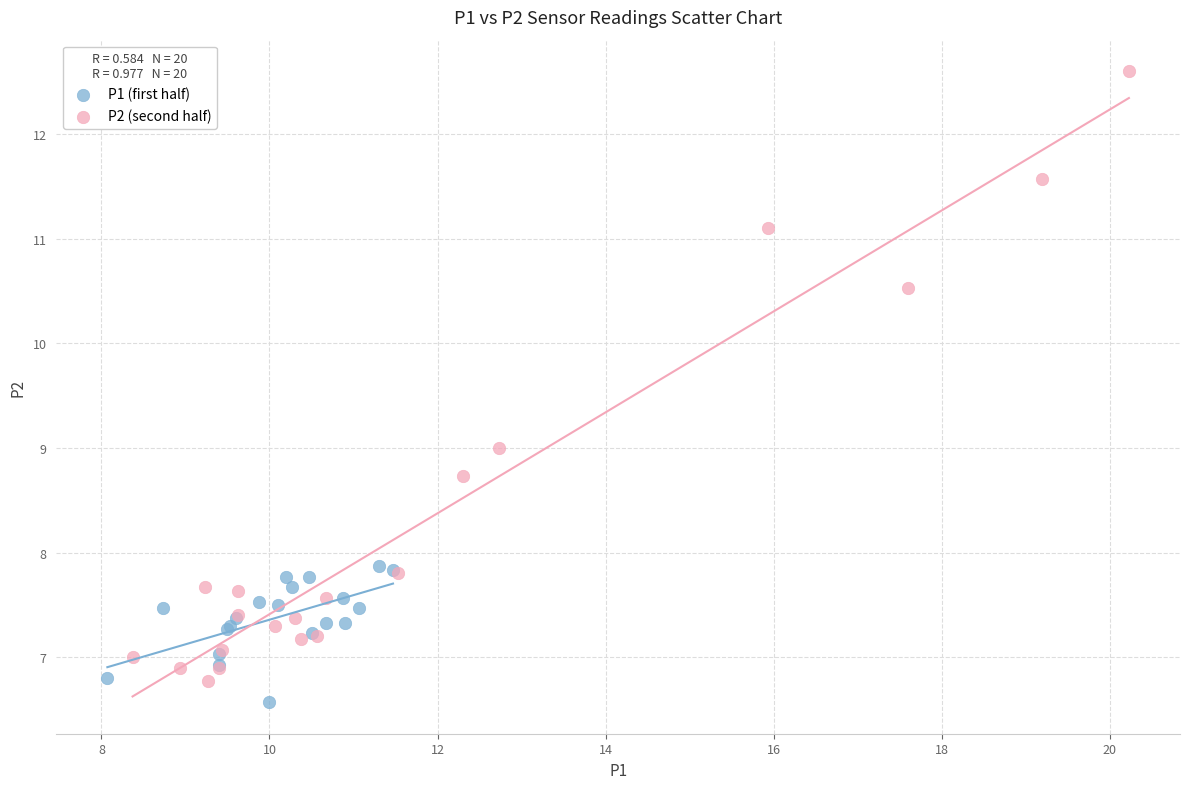

Which series has the widest spread of Y values?

P2 (second half)